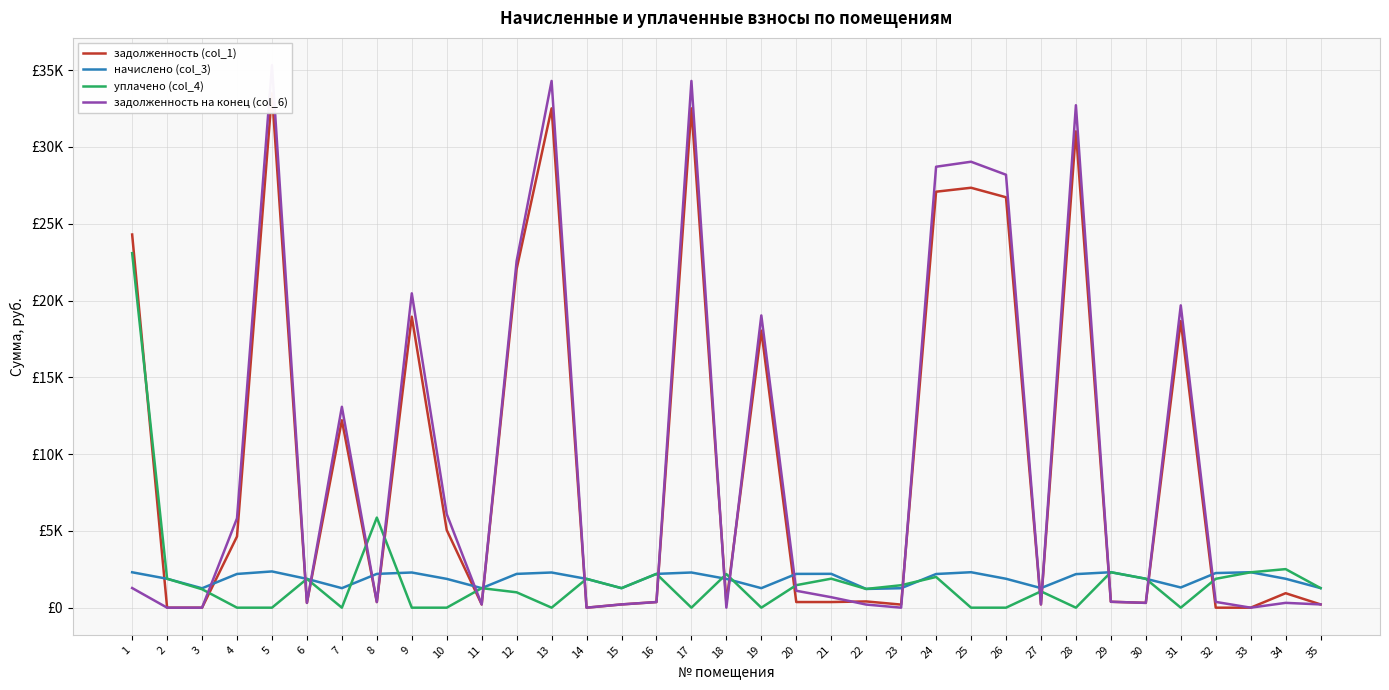

Is this an area chart (filled region under the line)?

No